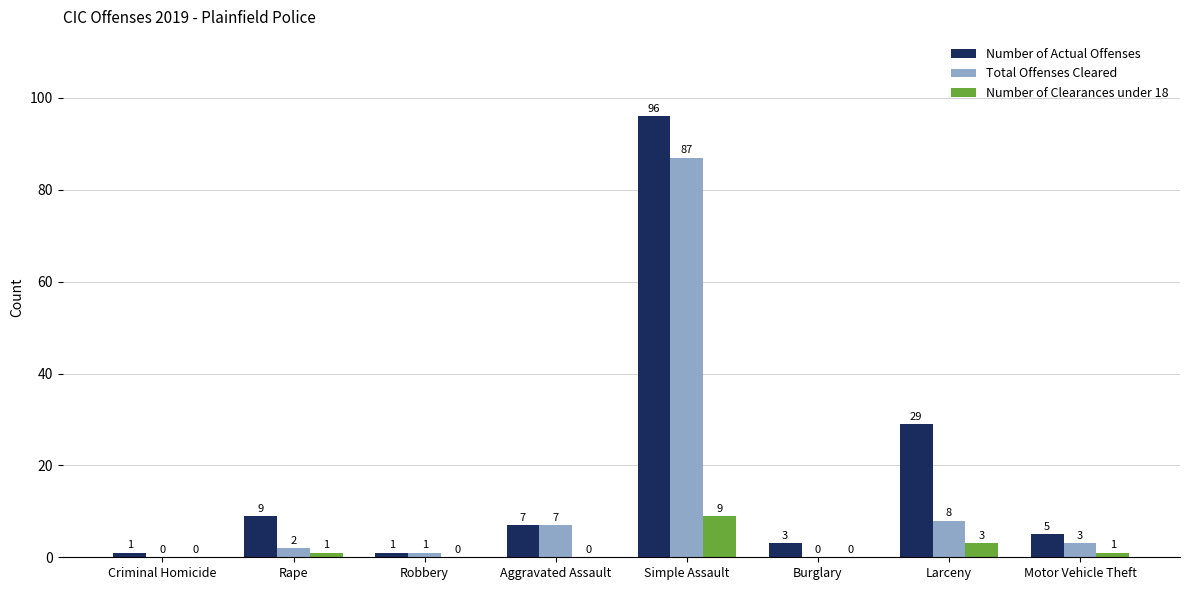

Between Simple Assault and Larceny, which series saw the biggest shift?

Total Offenses Cleared